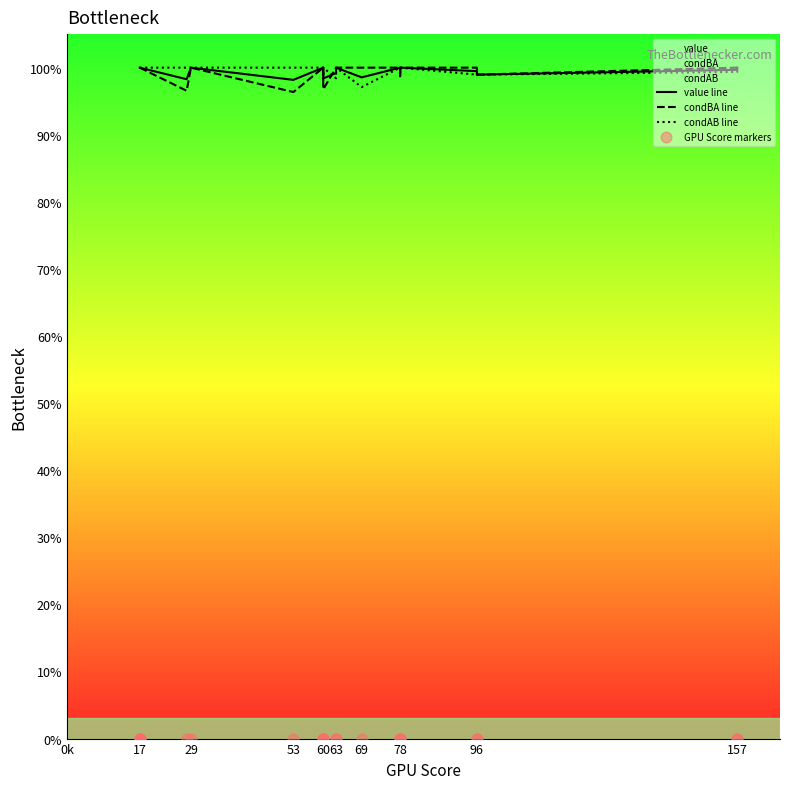

Which series reaches the minimum Y coordinate?

GPU Score markers